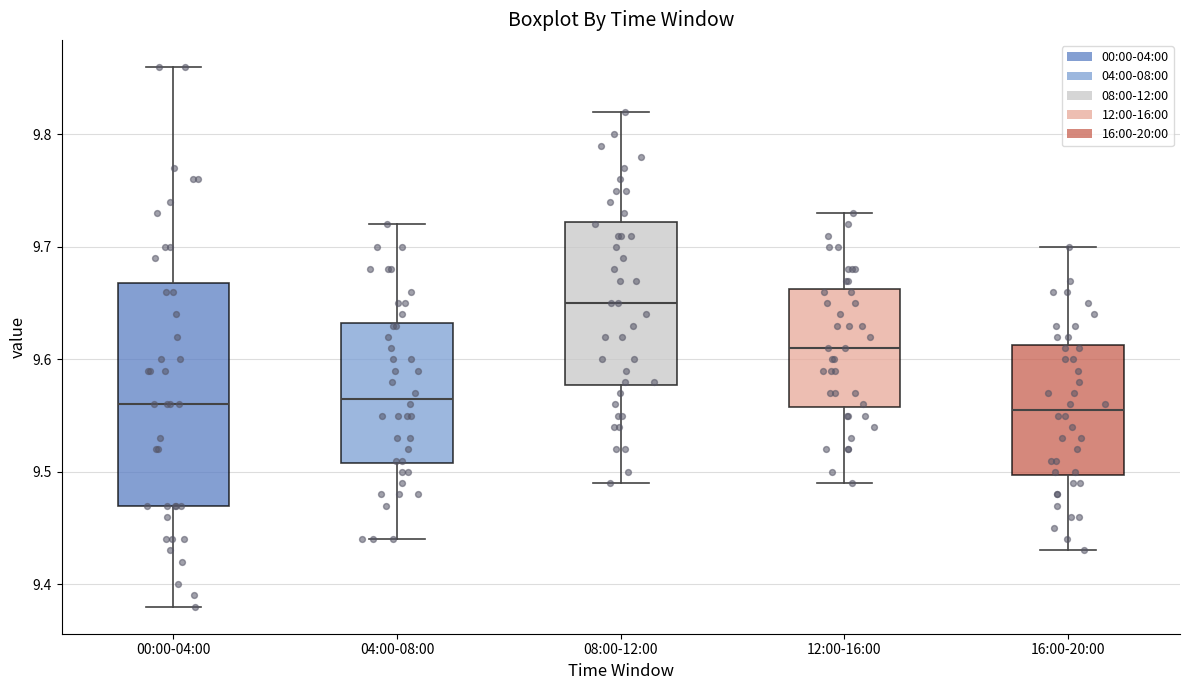

Where is the upper edge of the box for 16:00-20:00 on the y-axis? The values are not printed on the chart, so give them approximately, as read against the axis.

9.61